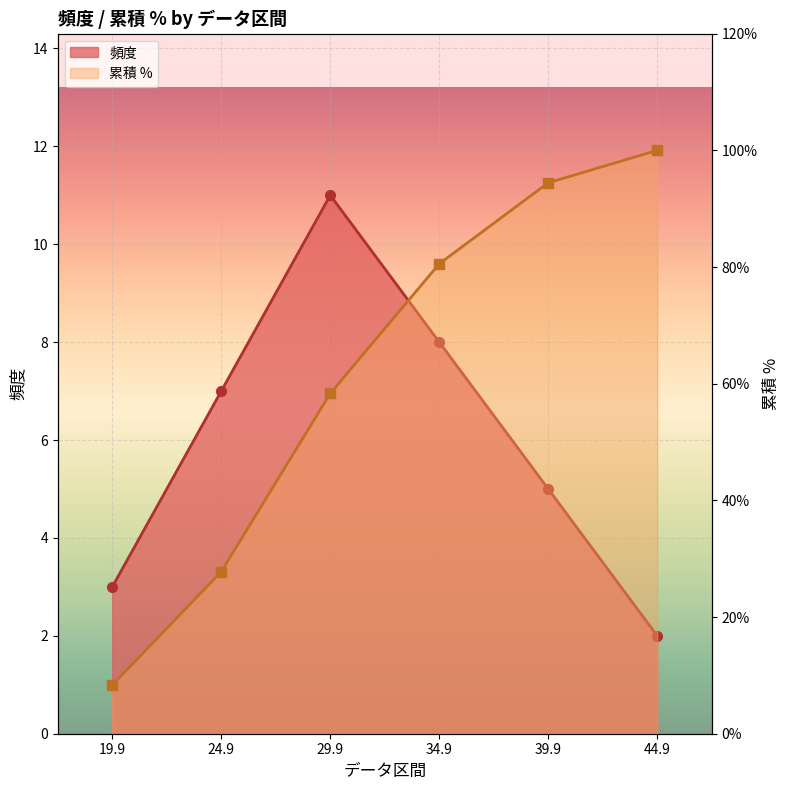

At which label does 累積 %_line first exceed 80?

34.9